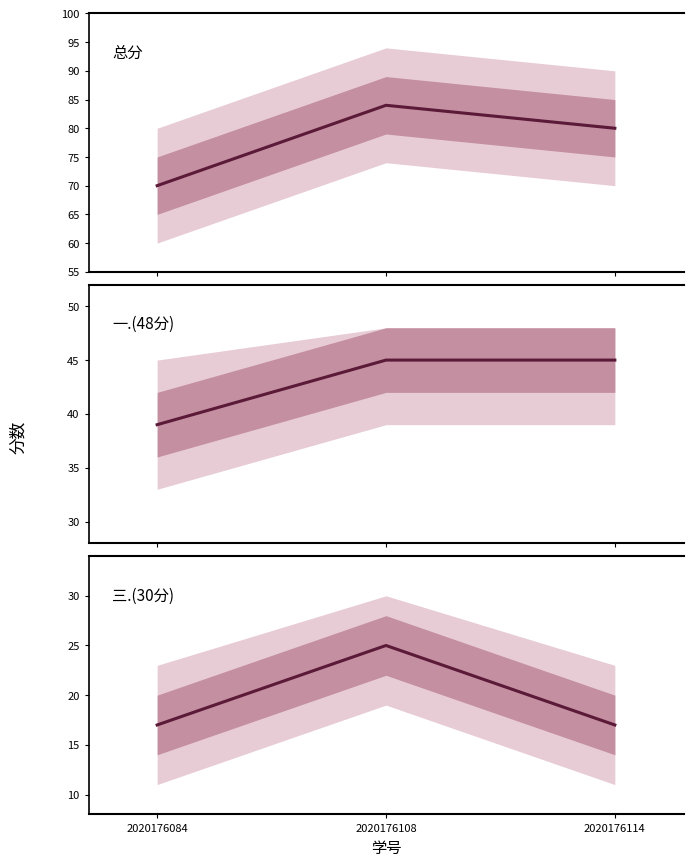

Is the value of 总分 at 2020176114 greater than the value of 一.(48分) at 2020176084?

Yes